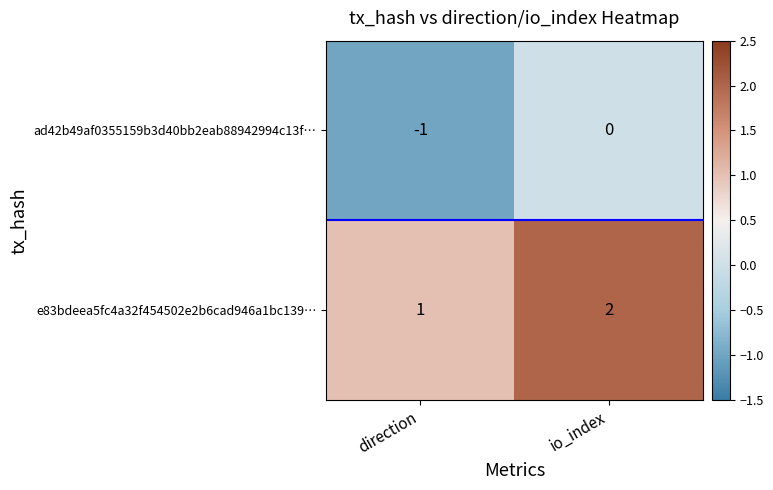

At which label does ad42b49af0355159b3d40bb2eab88942994c13f… reach its peak?

io_index